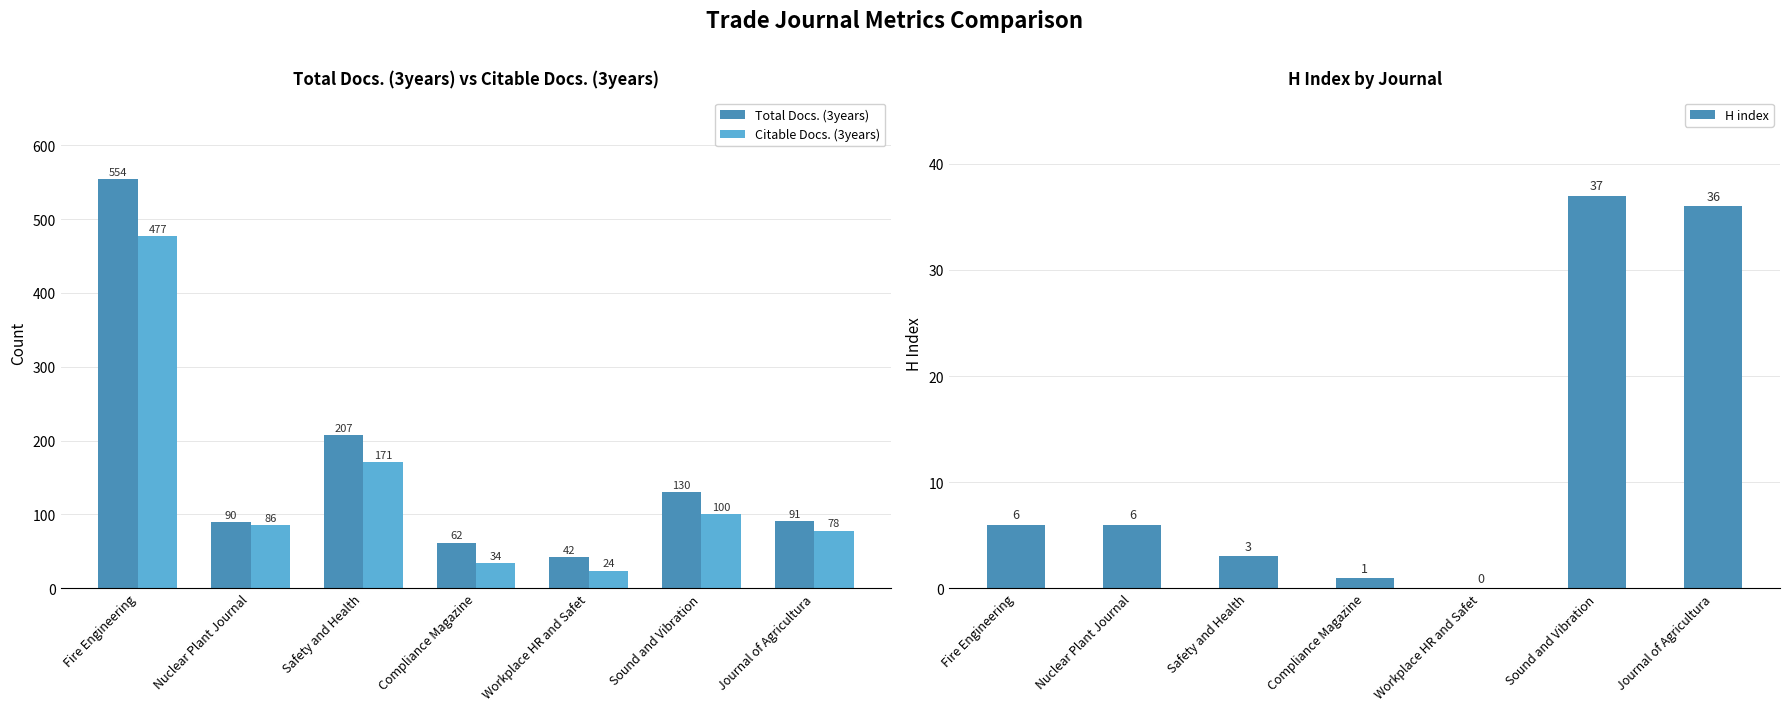

The value of Total Docs. (3years) at Sound and Vibration is 169. True or false?

False